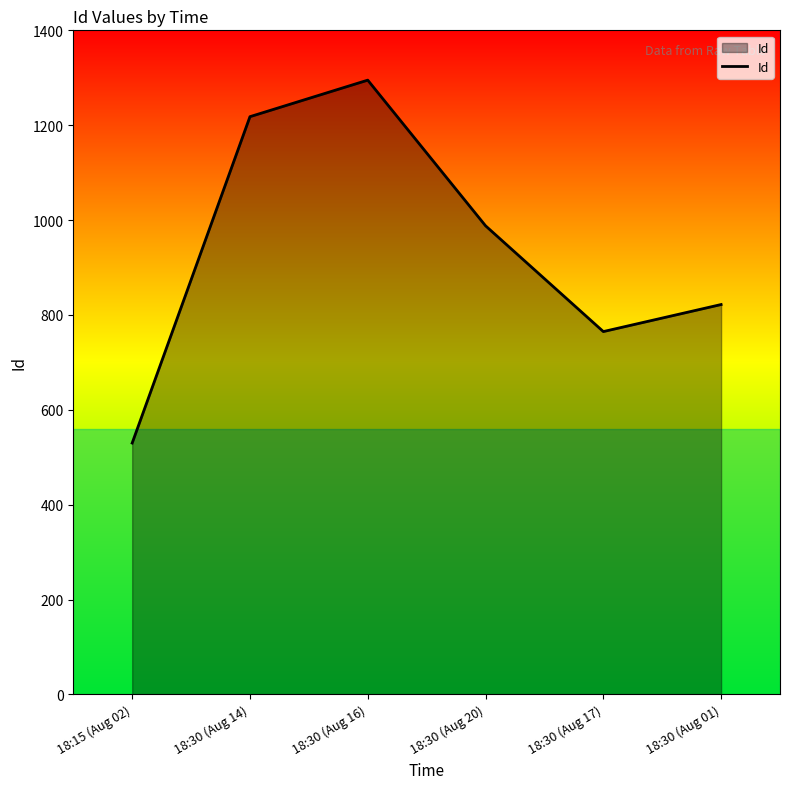

Reading left to right, what are all the values shown in this chart?

530	1218	1295	988	765	822